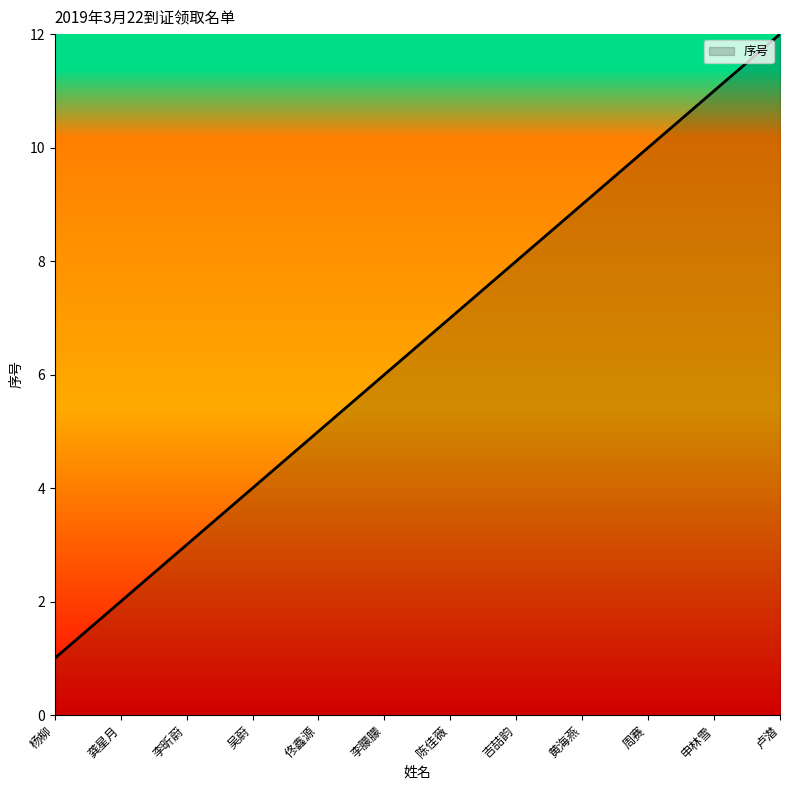

What is the minimum value shown in the chart?

1